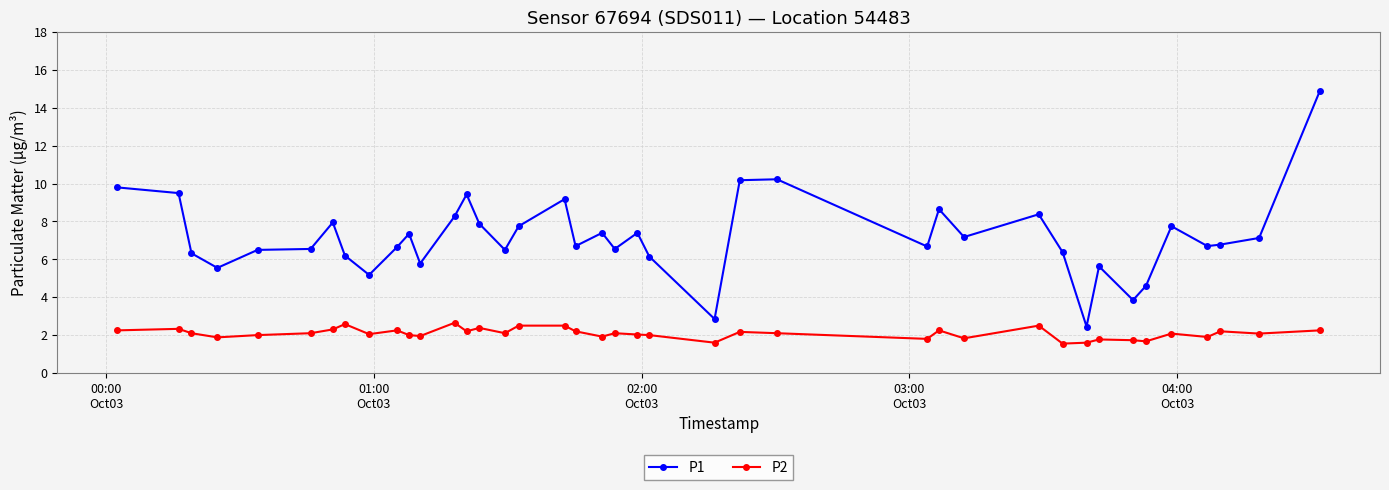

True or false: P1 and P2 cross at least once.

False